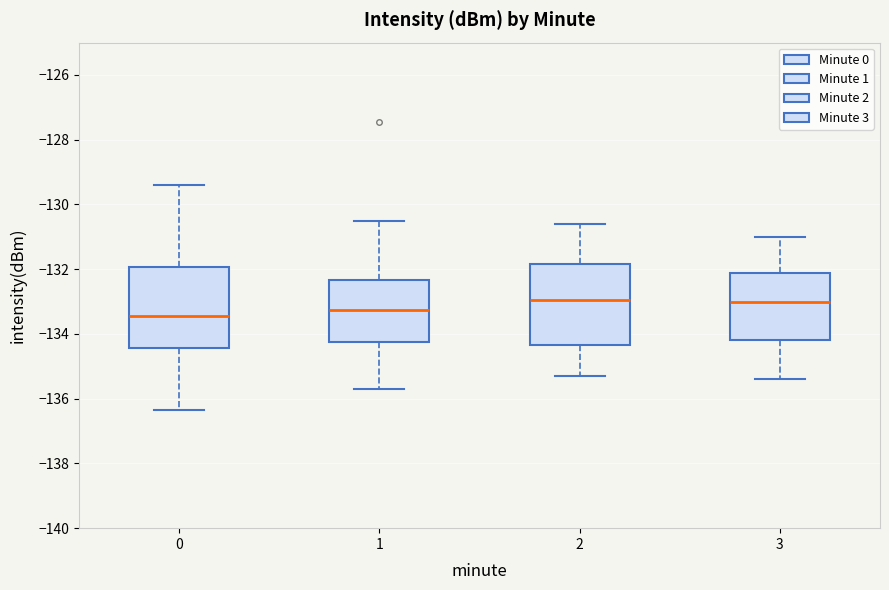

Reading left to right, read every box against the y-axis: the position of its median line, the range the box covers, and the ends of its whiskers. The values are not printed on the chart, so give them approximately, as read against the axis.

0: median -133.4, box -134.4 to -132.0, whiskers -136.4 to -129.4
1: median -133.2, box -134.2 to -132.4, whiskers -135.6 to -130.4
2: median -133.0, box -134.4 to -131.8, whiskers -135.2 to -130.6
3: median -133.0, box -134.2 to -132.2, whiskers -135.4 to -131.0